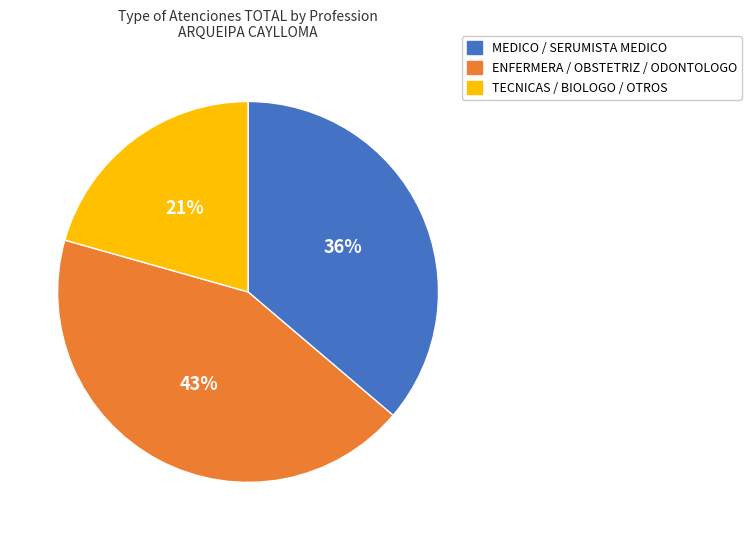

Is there a majority slice in this chart?

No